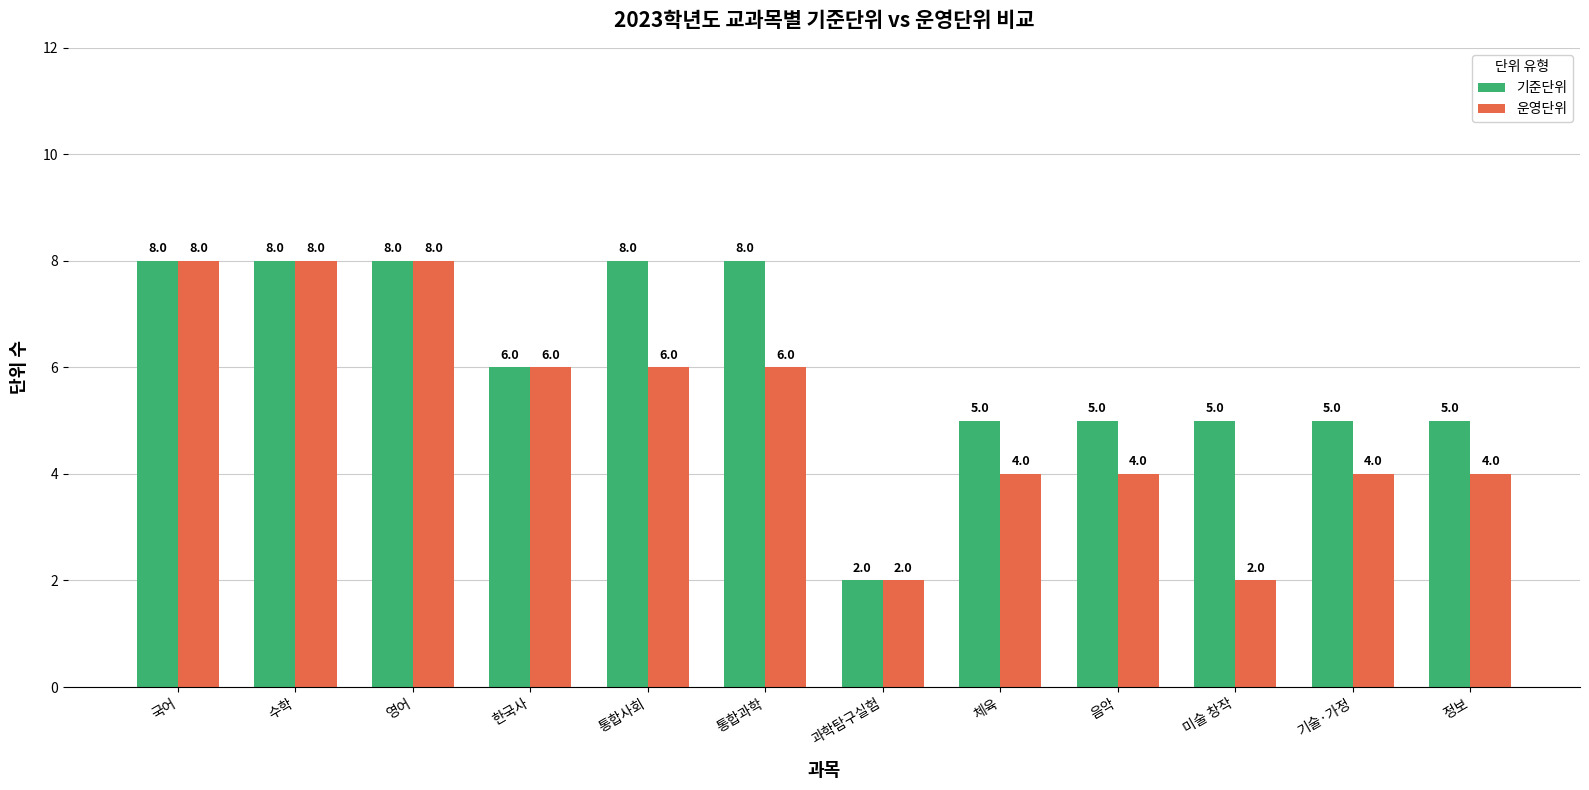

What is the value of the 운영단위 bar at the 10th from the left?

2